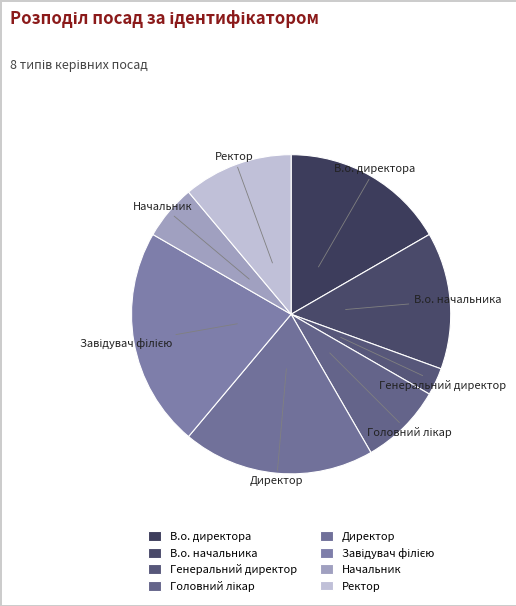

True or false: В.о. начальника accounts for 14% of the total.

True